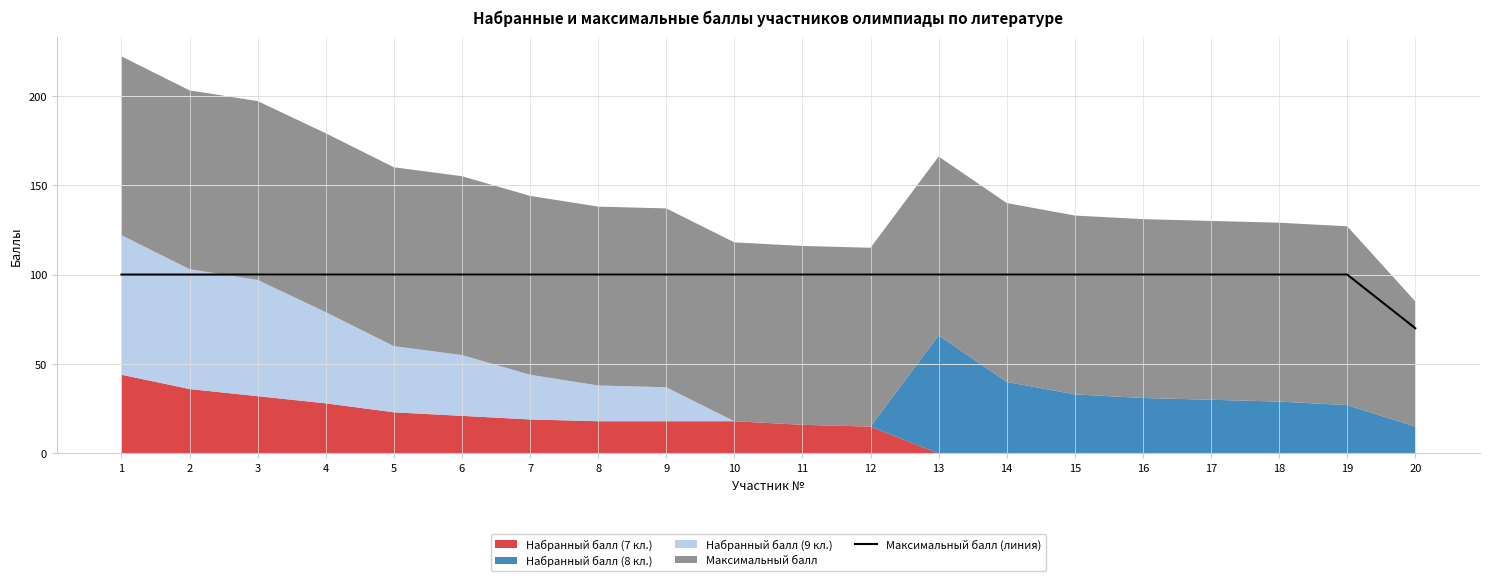

Which label corresponds to the largest value in the chart?

1